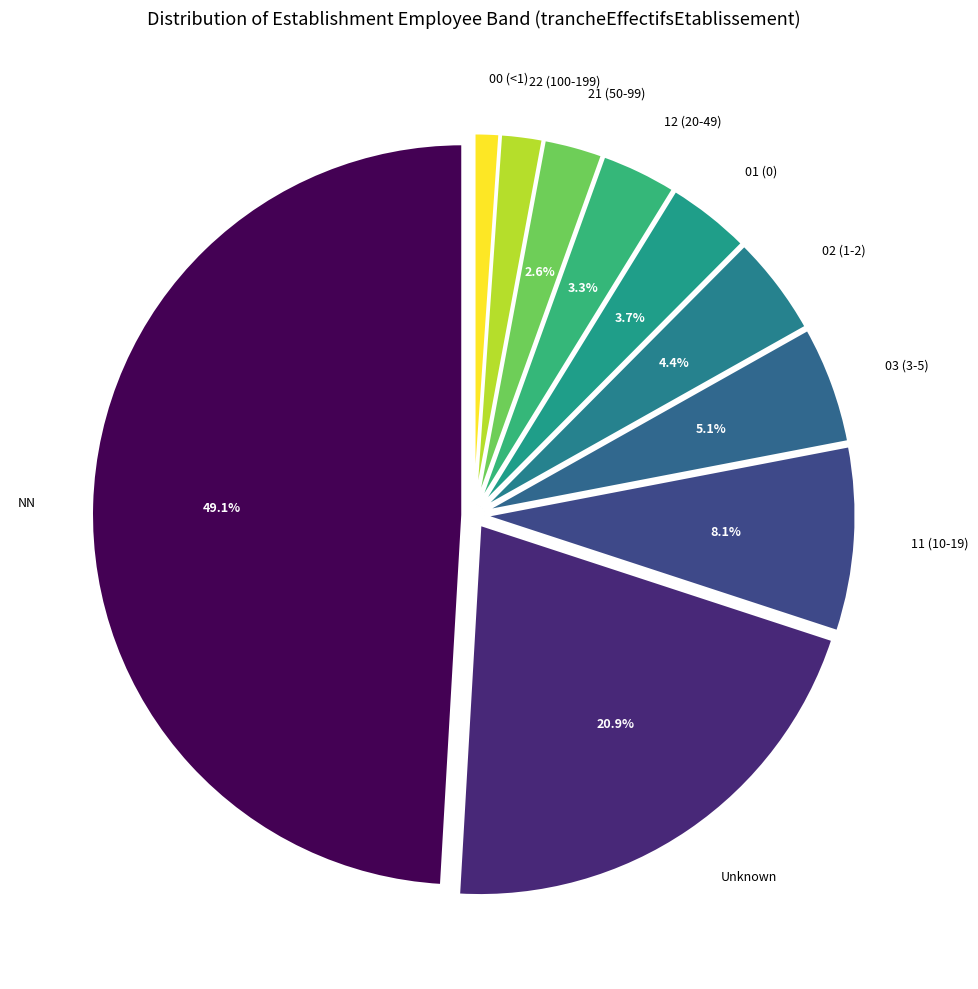

Combined, do 00 (<1) and 01 (0) account for over 50%?

No